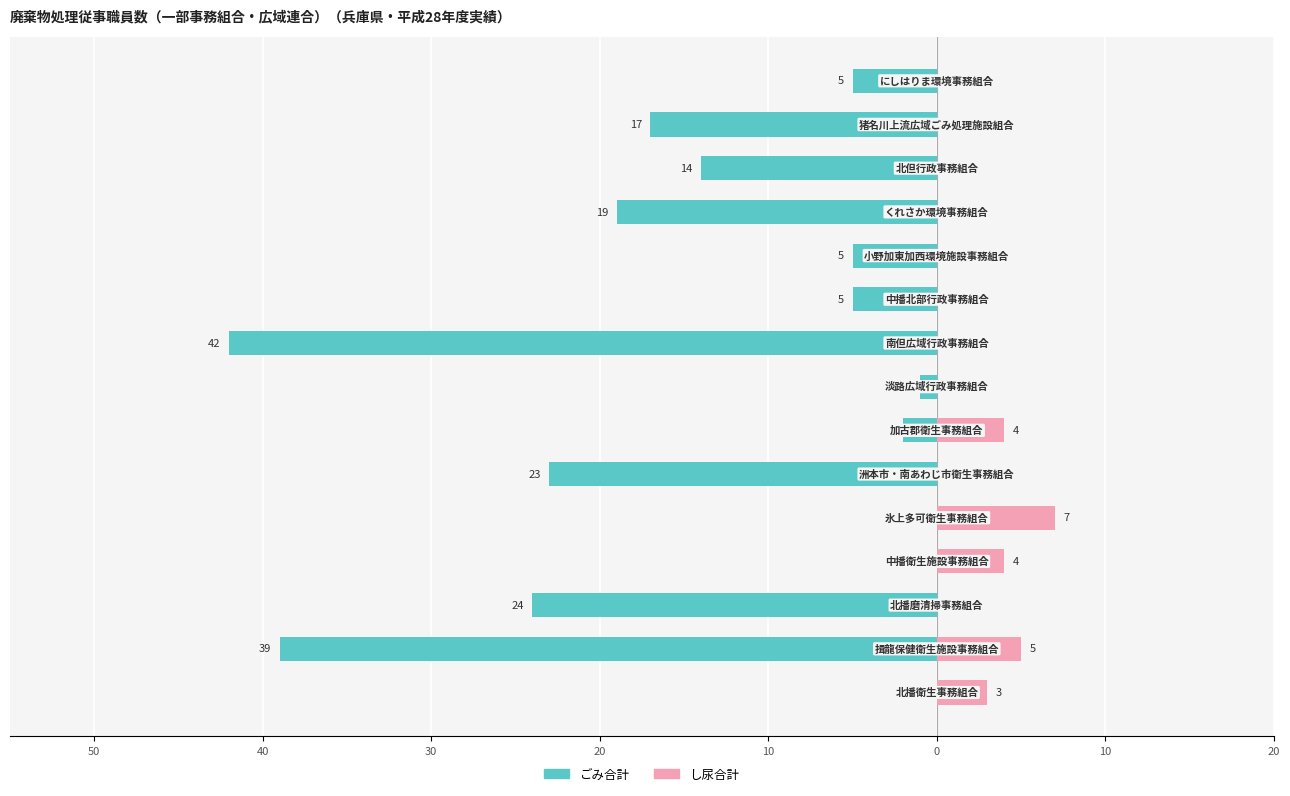

Reading left to right, what are all the values shown in this chart?

ごみ合計: 0	-39	-24	0	0	-23	-2	-1	-42	-5	-5	-19	-14	-17	-5
し尿合計: 3	5	0	4	7	0	4	0	0	0	0	0	0	0	0